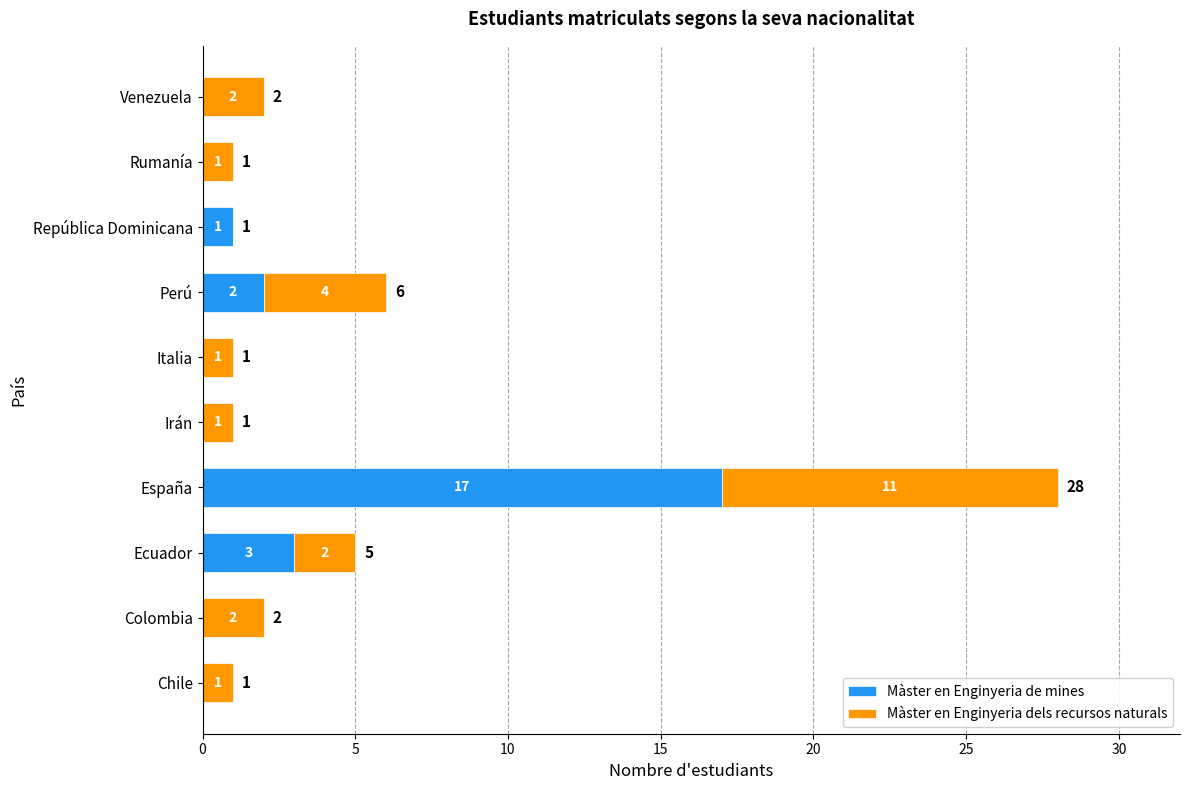

What is the sum of the Màster en Enginyeria de mines values at Ecuador and Rumanía?

3